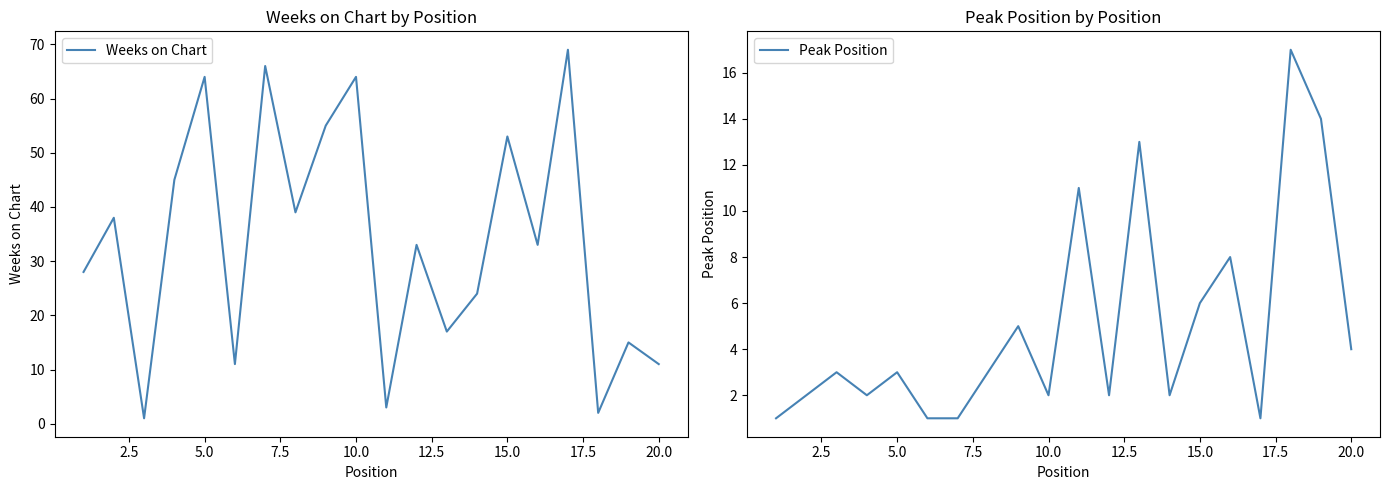

Which series ends up on top after the final intersection of Peak Position and Weeks on Chart?

Weeks on Chart